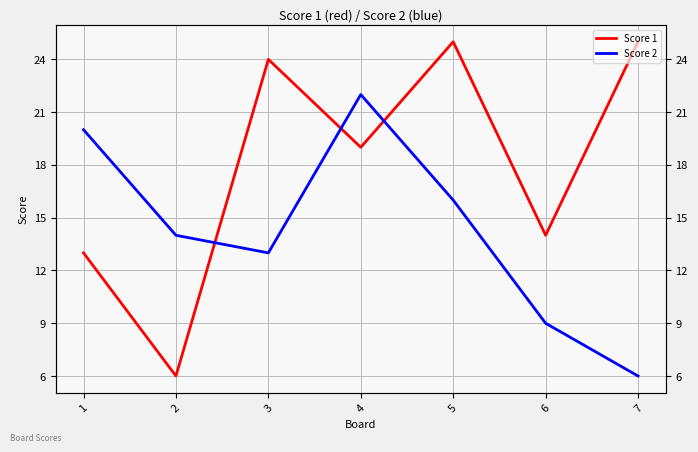

What is the sum of all Score 2 values?

100